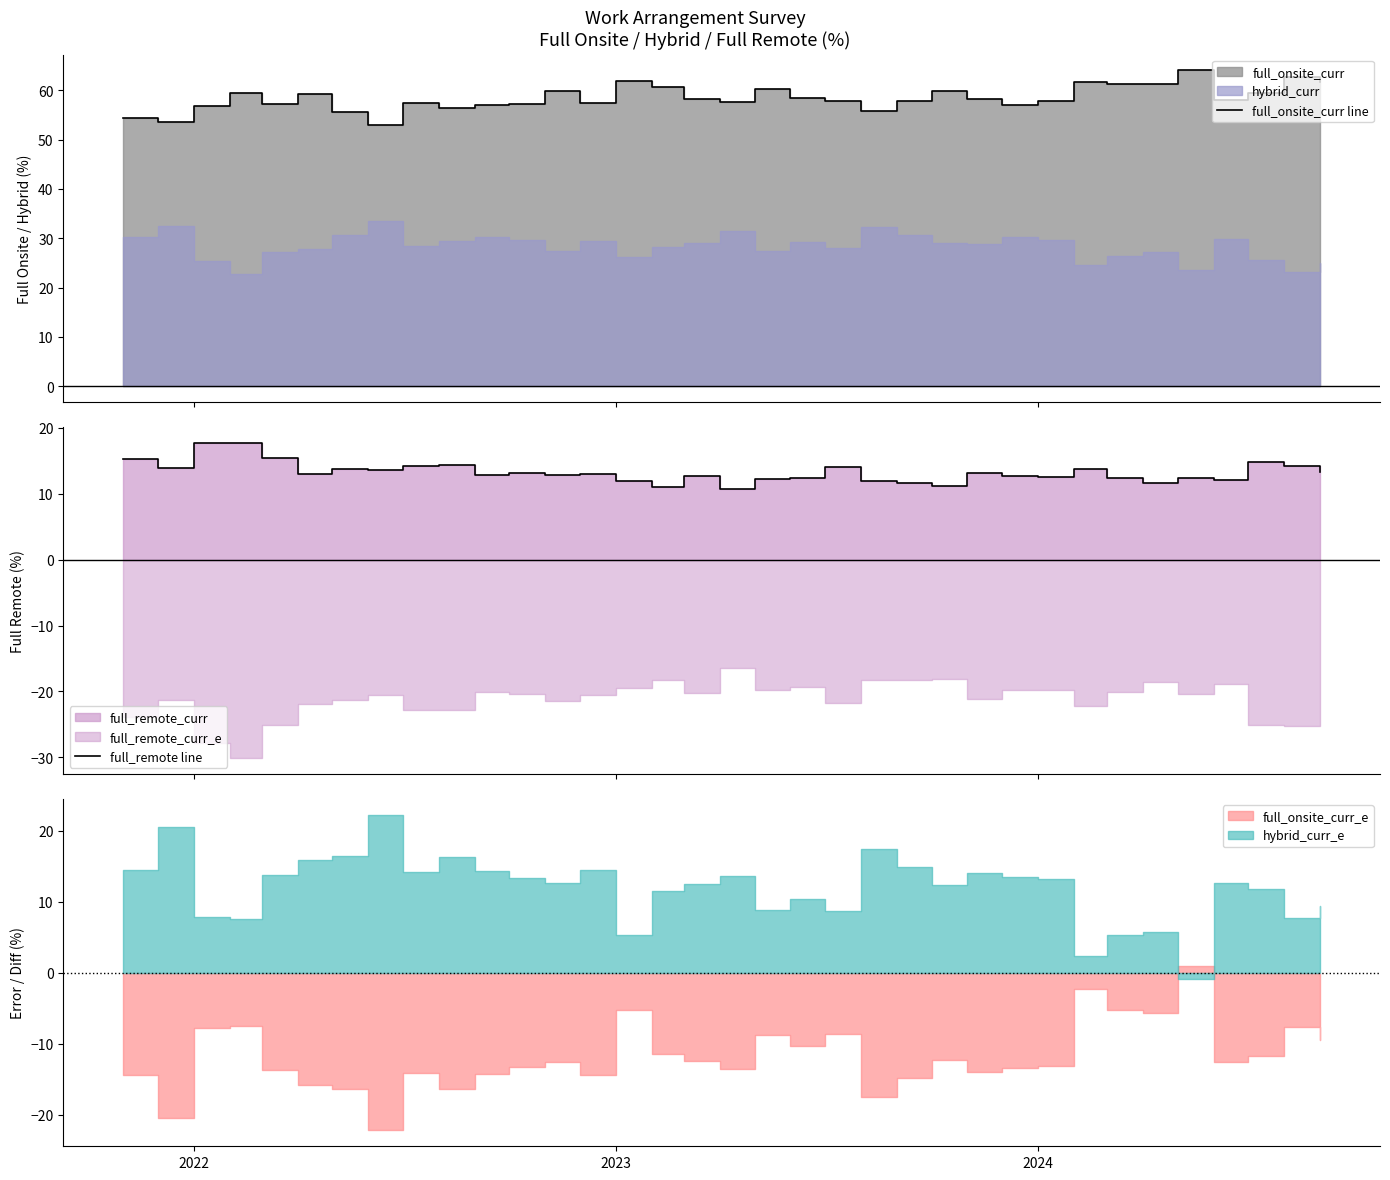

How many lines are shown in the chart?

2